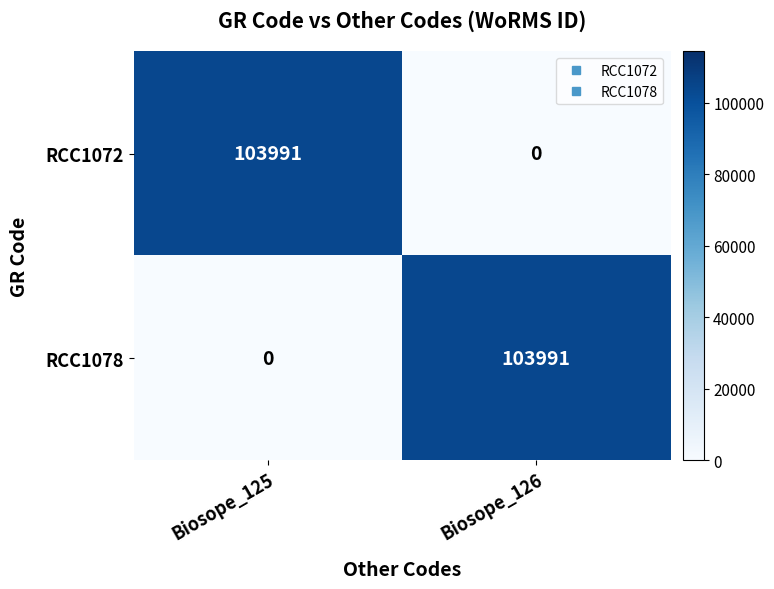

What is the sum of the RCC1072 values at Biosope_125 and Biosope_126?

103991